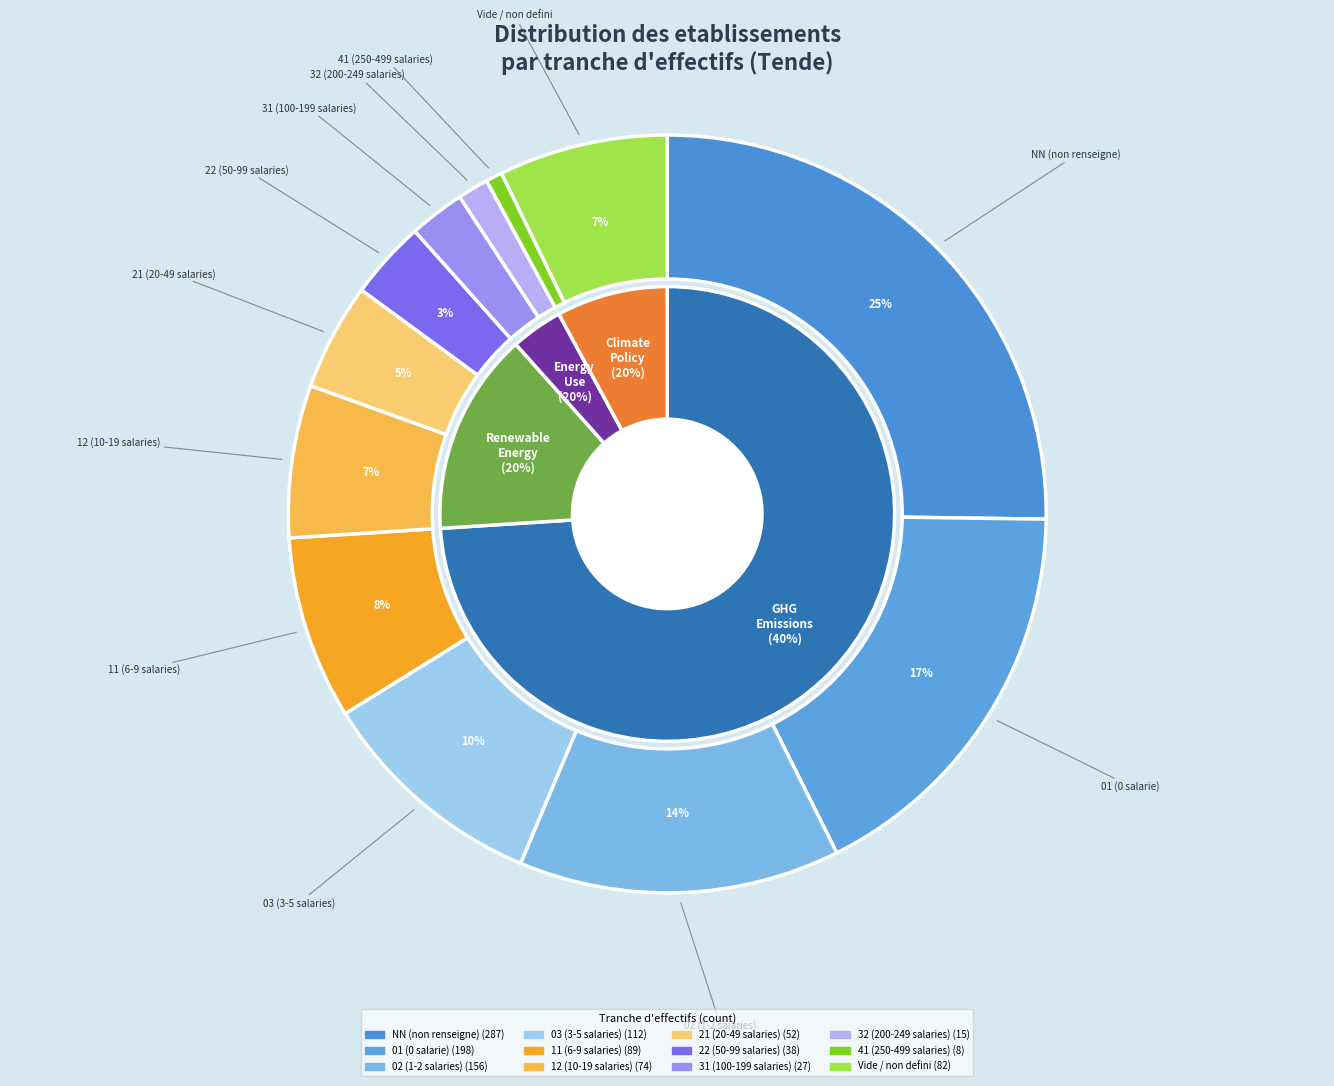

How many slices are in this pie chart?

12